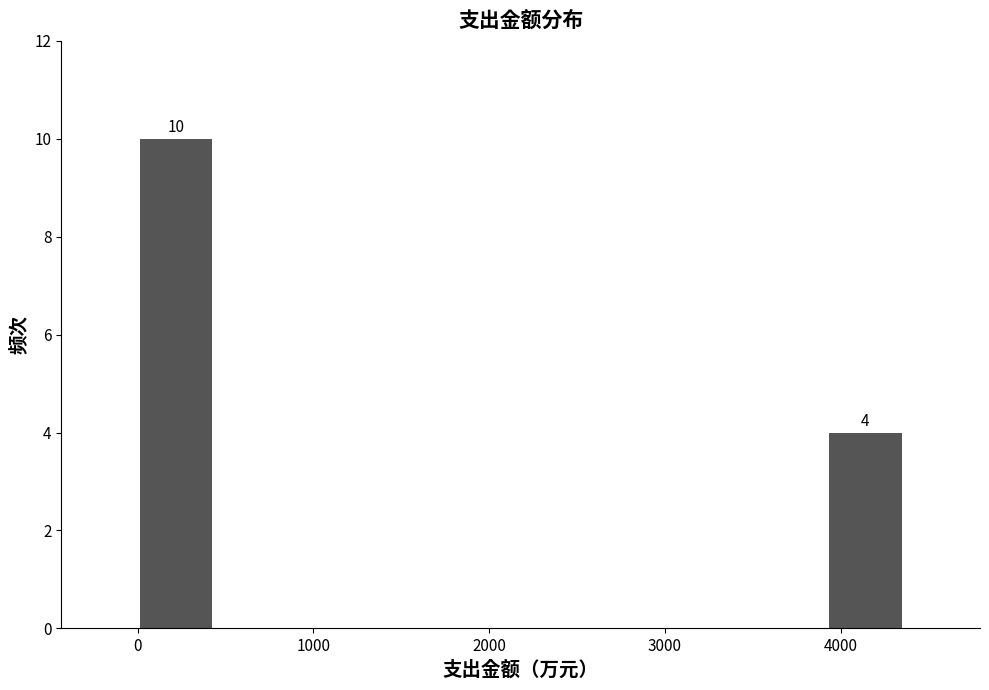

Which range on the x-axis has the tallest bar?

0 to 400